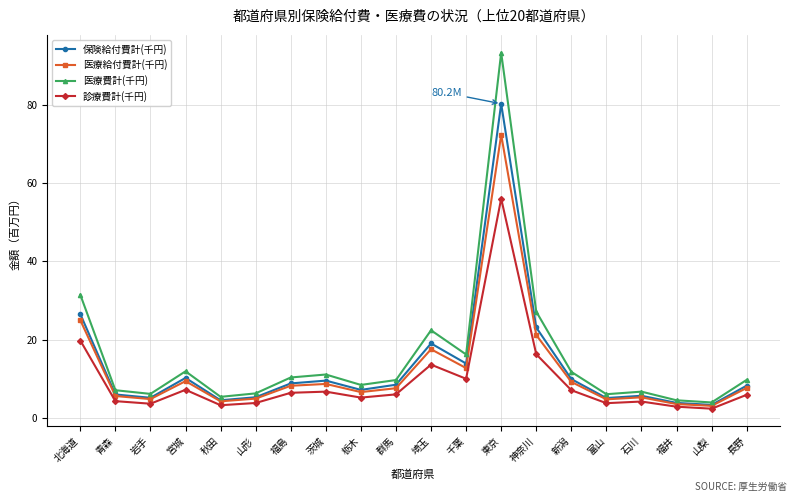

Which series has the largest total across all categories?

医療費計(千円)